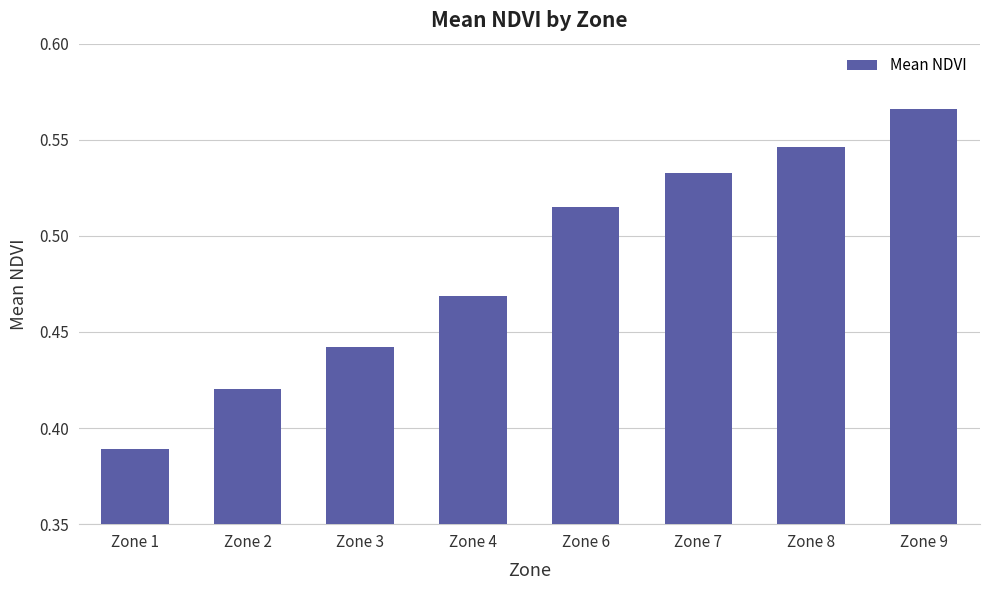

At which category does the chart reach its minimum across all series?

Zone 1